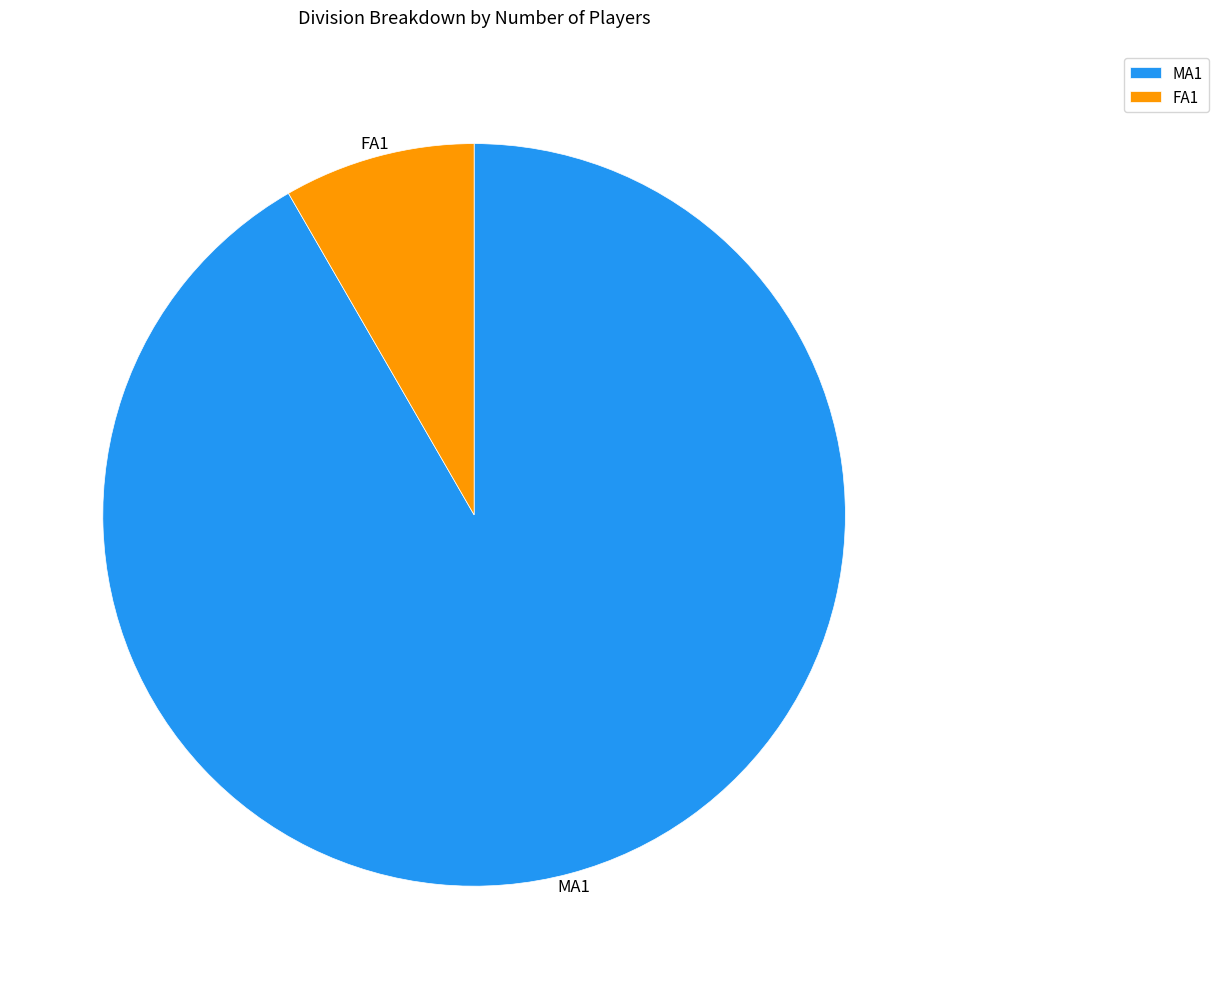

What is the largest slice in the pie chart?

MA1